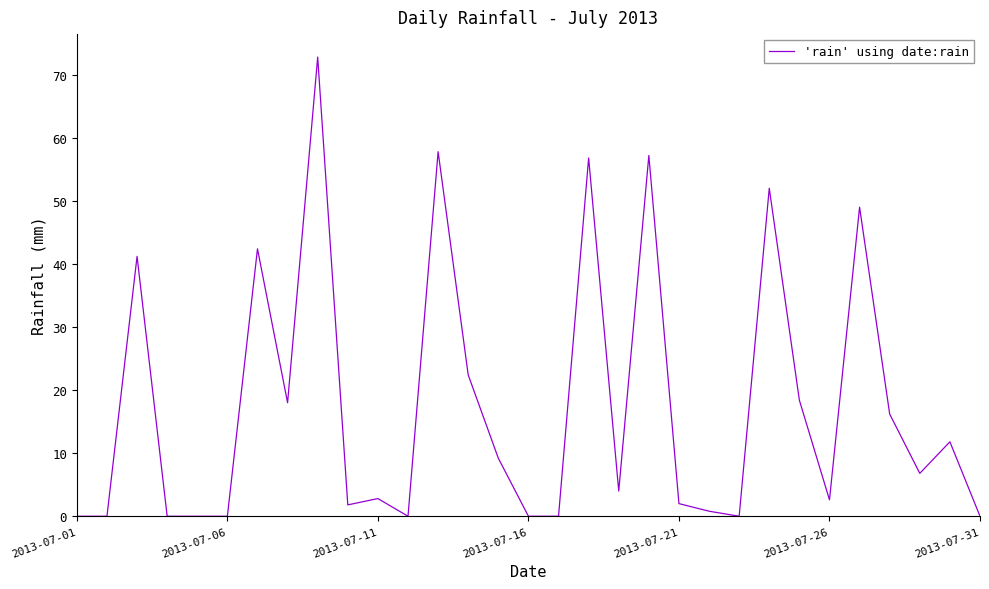

What is the difference between the maximum and minimum values?

72.8